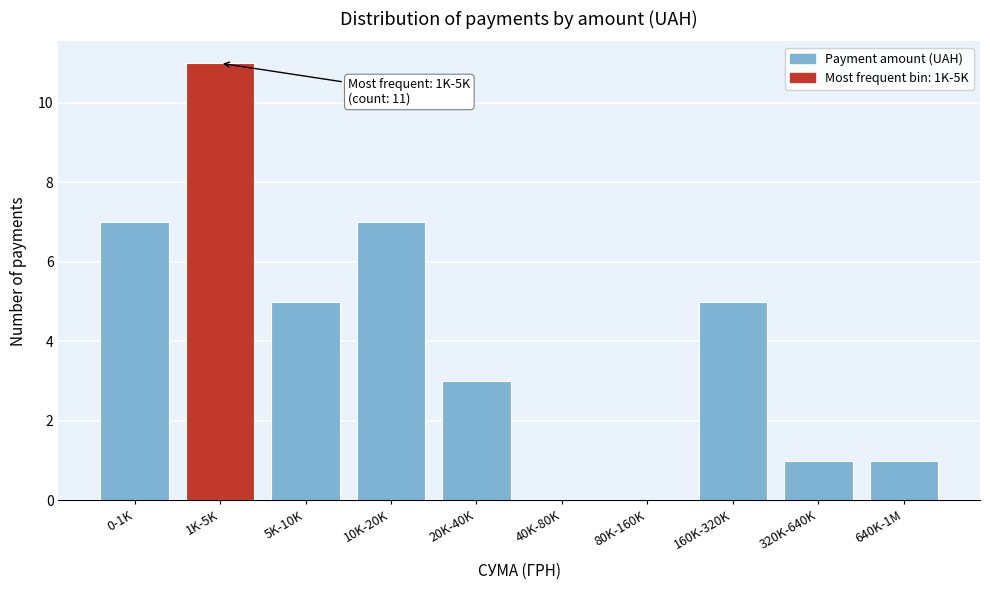

Reading right to left, list all the values displayed in this chart.

640K-1M=1	320K-640K=1	160K-320K=5	80K-160K=0	40K-80K=0	20K-40K=3	10K-20K=7	5K-10K=5	1K-5K=11	0-1K=7